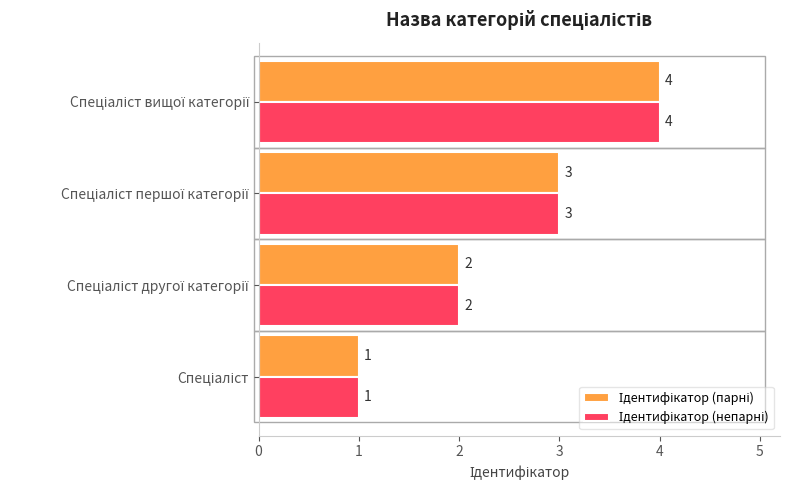

What is the greatest value displayed?

4